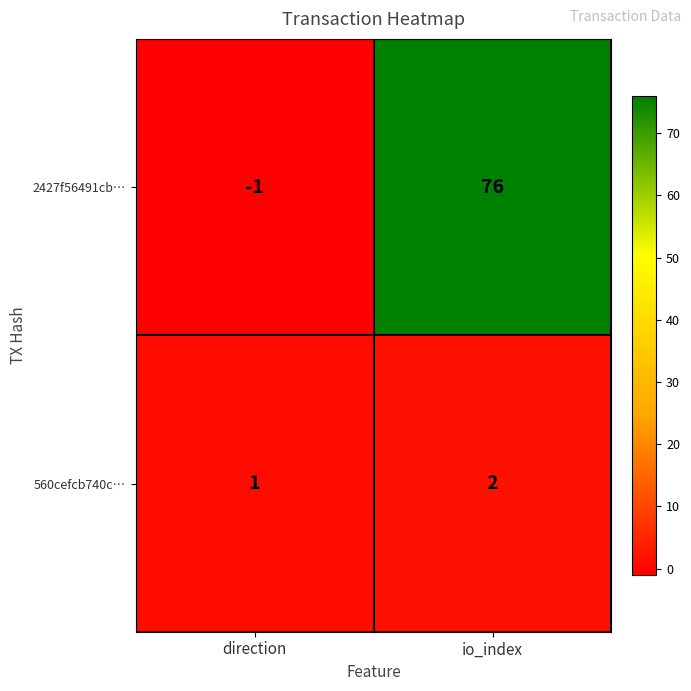

The 560cefcb740c… series shows 1 at direction. True or false?

True